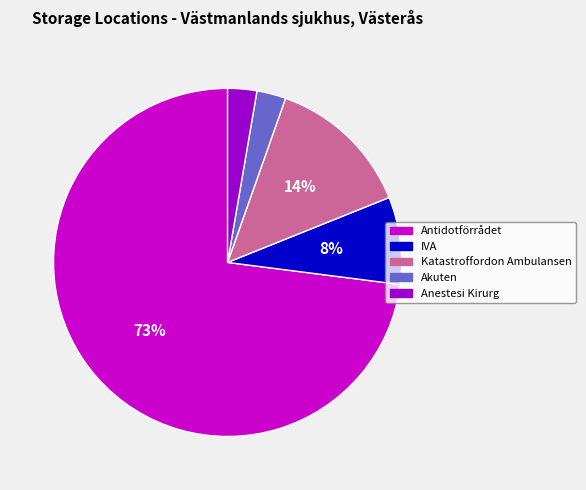

To the nearest percent, what is the average slice percentage?

20%